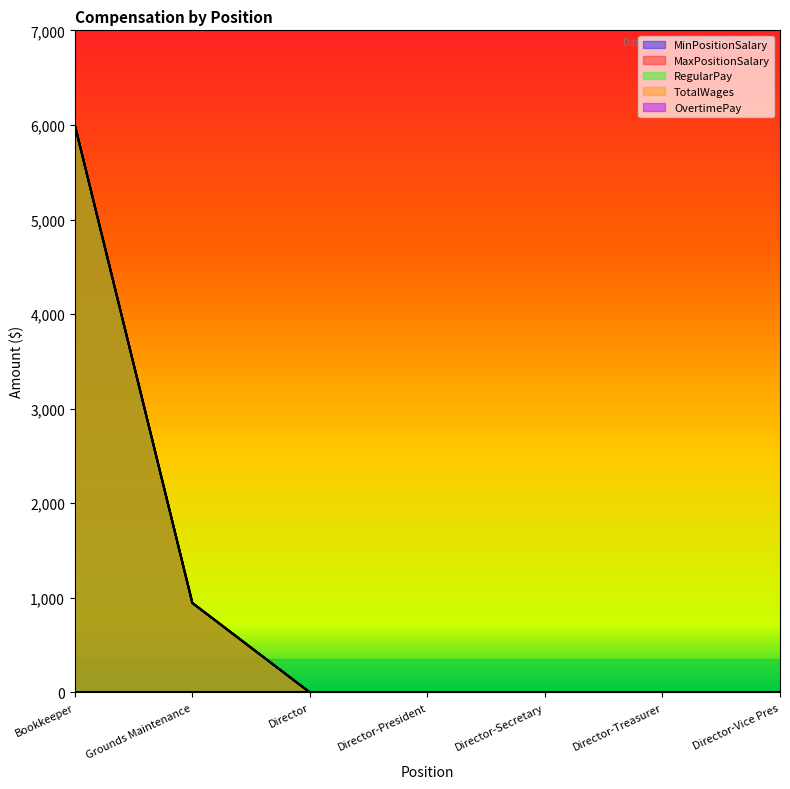

Between Director-President and Director-Secretary, which series saw the biggest shift?

MinPositionSalary